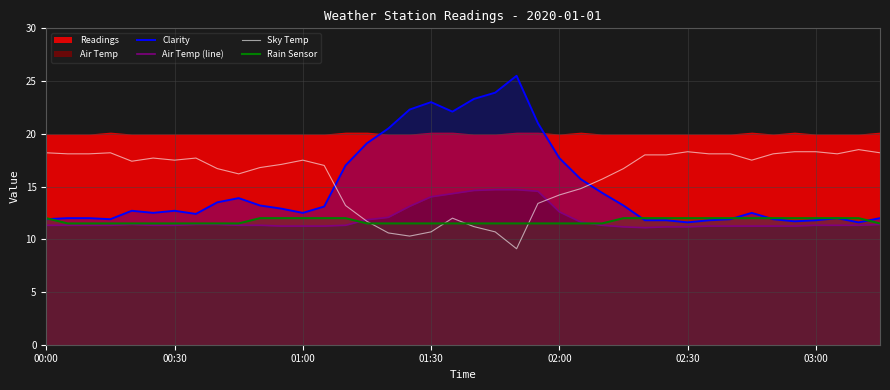

Reading left to right, extract all data points from this chart.

Clarity: 11.9	12.0	12.0	11.9	12.7	12.5	12.7	12.4	13.5	13.9	13.2	12.9	12.5	13.1	17.0	19.1	20.5	22.3	23.0	22.1	23.3	23.9	25.5	21.0	17.7	15.7	14.4	13.2	11.8	11.8	11.6	11.8	11.9	12.5	11.9	11.7	11.8	12.0	11.6	12.0
Air Temp (line): 11.3	11.3	11.3	11.3	11.4	11.3	11.3	11.4	11.4	11.3	11.3	11.2	11.2	11.2	11.3	11.9	12.1	13.1	14.0	14.3	14.6	14.7	14.7	14.5	12.6	11.6	11.3	11.2	11.1	11.2	11.2	11.2	11.2	11.2	11.2	11.2	11.3	11.3	11.3	11.4
Sky Temp: 18.2	18.1	18.1	18.2	17.4	17.7	17.5	17.7	16.7	16.2	16.8	17.1	17.5	17.0	13.2	11.7	10.6	10.3	10.7	12.0	11.2	10.7	9.1	13.4	14.2	14.8	15.7	16.7	18.0	18.0	18.3	18.1	18.1	17.5	18.1	18.3	18.3	18.1	18.5	18.2
Rain Sensor: 12.0	11.5	11.5	11.5	11.5	11.5	11.5	11.5	11.5	11.5	12.0	12.0	12.0	12.0	12.0	11.5	11.5	11.5	11.5	11.5	11.5	11.5	11.5	11.5	11.5	11.5	11.5	12.0	12.0	12.0	12.0	12.0	12.0	12.0	12.0	12.0	12.0	12.0	12.0	11.5